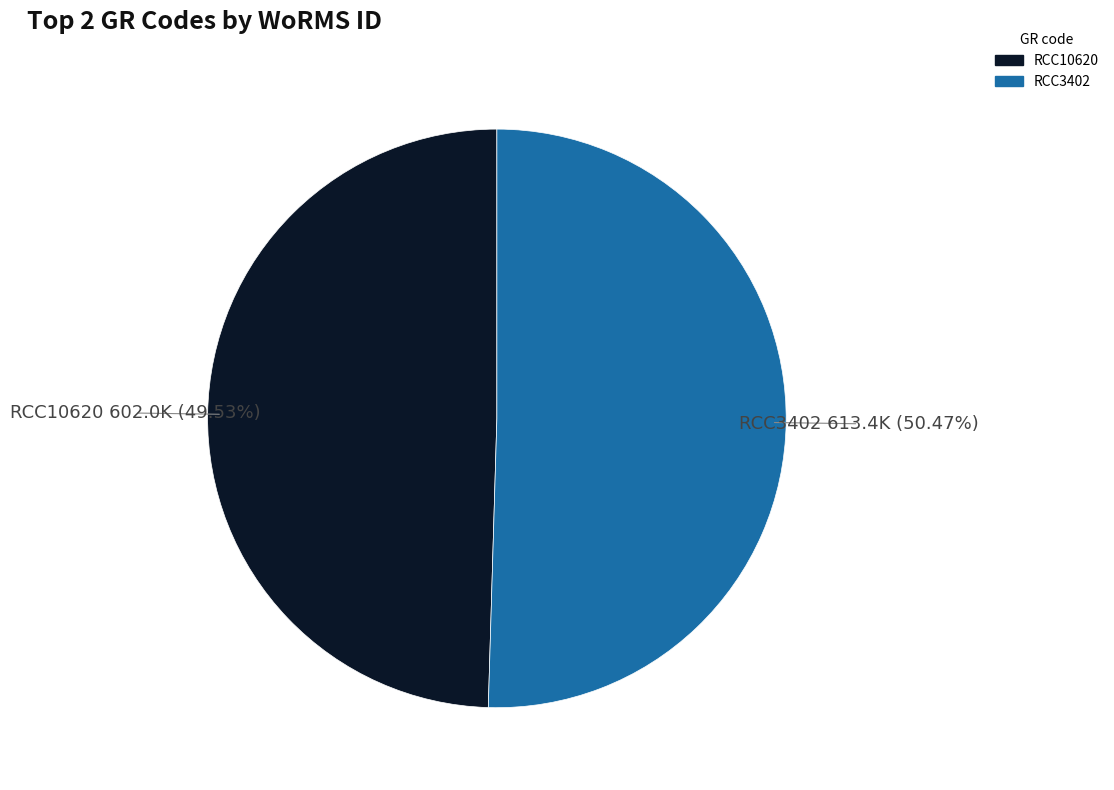

What is the ratio of the value at RCC3402 to the value at RCC10620?

1.0